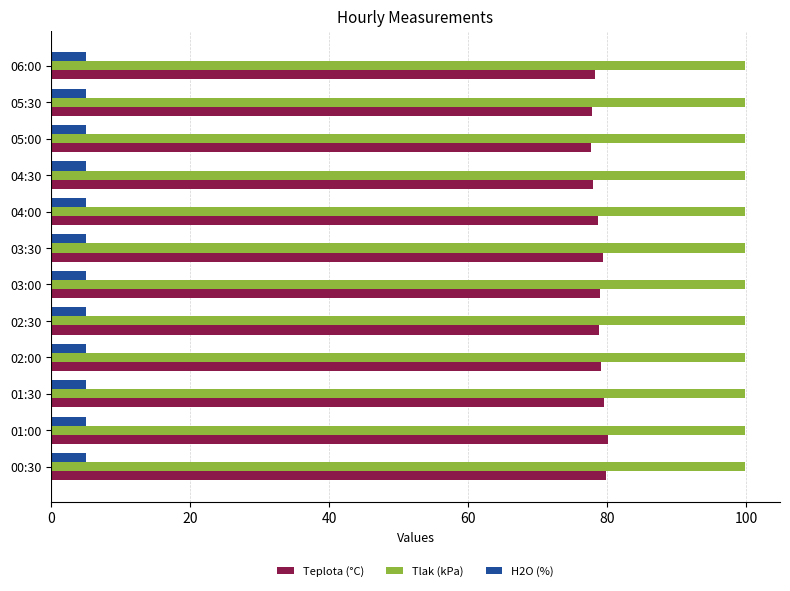

What is the total value across all series at 05:30?

182.6